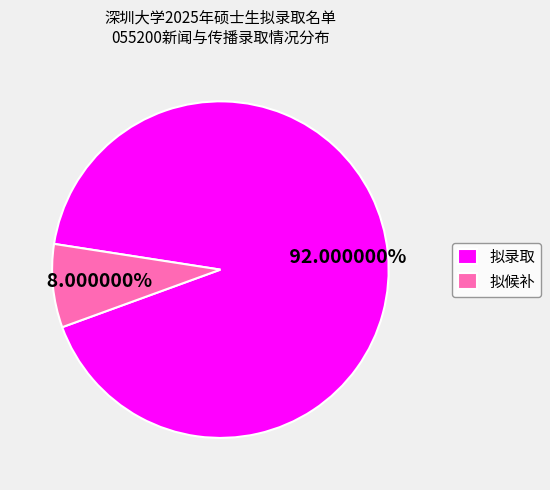

To the nearest percent, what portion does 拟录取 represent?

92%